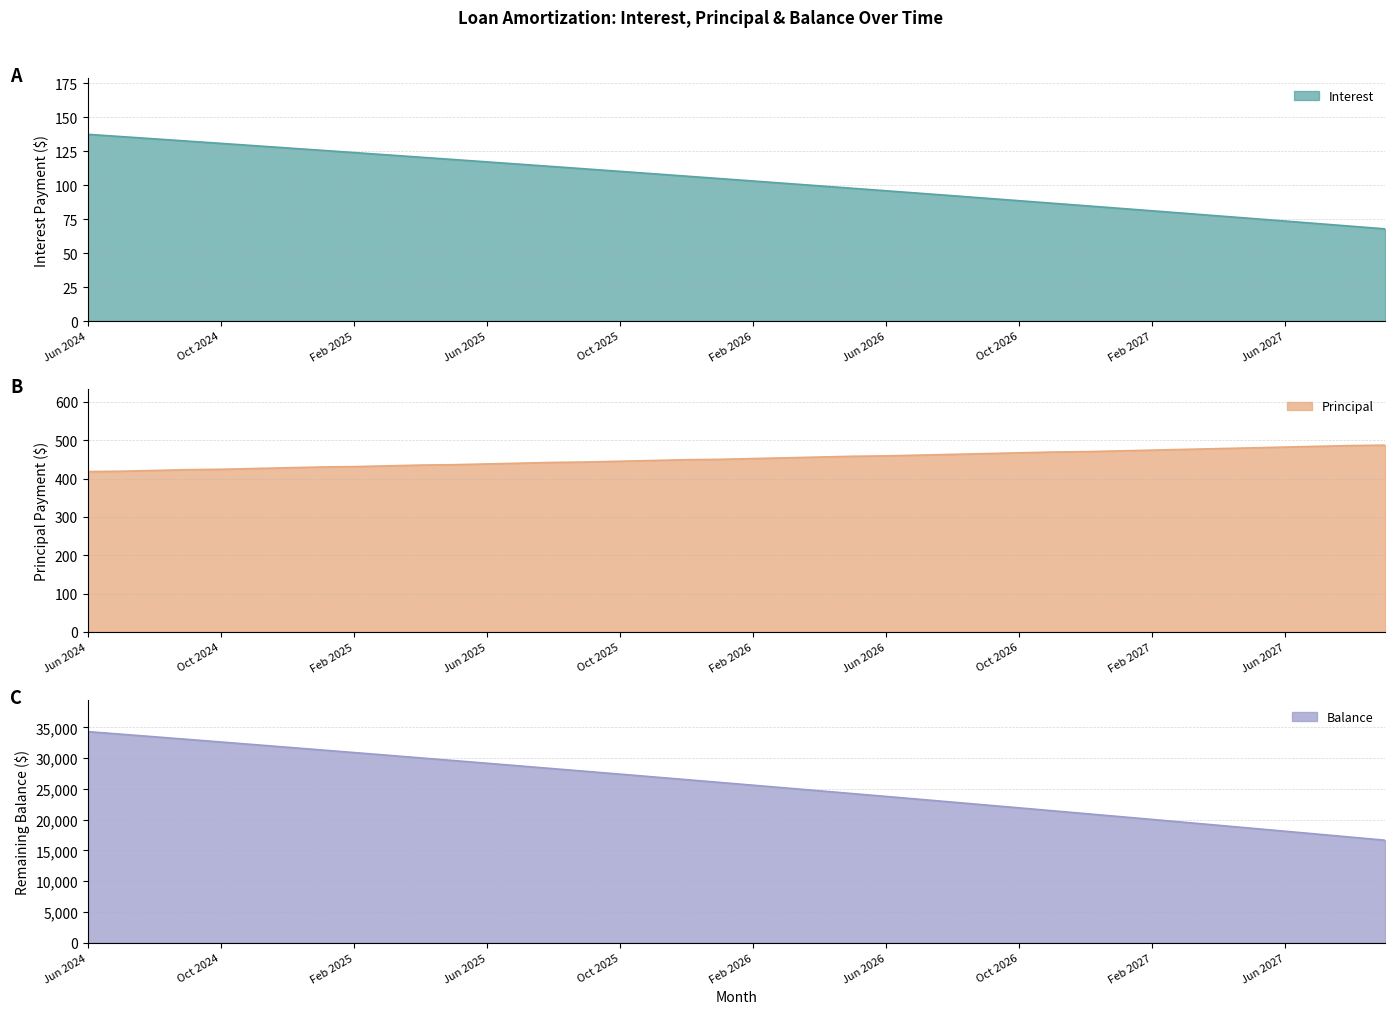

Reading right to left, extract all data points from this chart.

Interest: 67.9	69.8	71.7	73.6	75.5	77.4	79.3	81.2	83.0	84.9	86.8	88.6	90.4	92.3	94.1	95.9	97.7	99.5	101.3	103.1	104.9	106.7	108.5	110.2	112.0	113.7	115.5	117.2	118.9	120.6	122.3	124.1	125.8	127.5	129.1	130.8	132.5	134.2	135.8	137.5
Principal: 487.0	486.0	484.0	482.0	480.0	478.0	476.0	474.0	472.0	470.0	469.0	467.0	465.0	463.0	461.0	459.0	458.0	456.0	454.0	452.0	450.0	449.0	447.0	445.0	443.0	442.0	440.0	438.0	436.0	435.0	433.0	431.0	430.0	428.0	426.0	424.0	423.0	421.0	419.0	418.0
Balance: 16659.0	17146.0	17632.0	18116.0	18598.0	19078.0	19556.0	20032.0	20506.0	20978.0	21448.0	21917.0	22384.0	22849.0	23312.0	23773.0	24232.0	24690.0	25146.0	25600.0	26052.0	26502.0	26951.0	27398.0	27843.0	28286.0	28728.0	29168.0	29606.0	30042.0	30477.0	30910.0	31341.0	31771.0	32199.0	32625.0	33049.0	33472.0	33893.0	34312.0